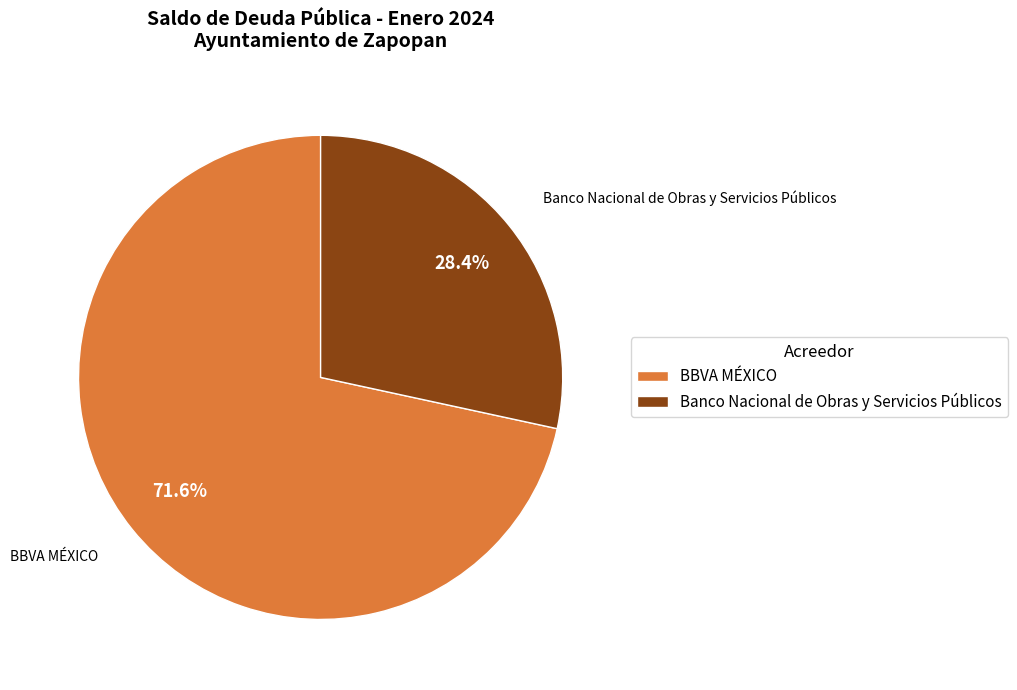

The BBVA MÉXICO slice represents 57% of the pie. True or false?

False